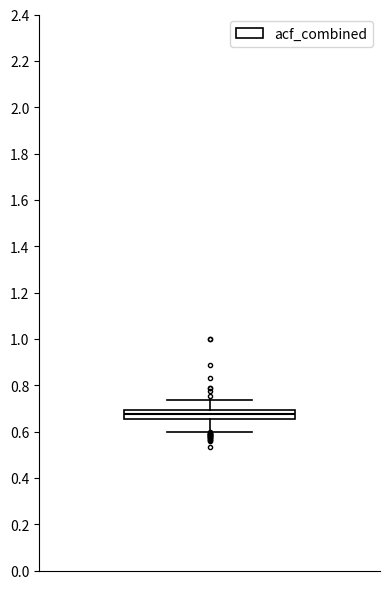

Where does the lower whisker of the box end on the y-axis? The values are not printed on the chart, so give them approximately, as read against the axis.

0.60